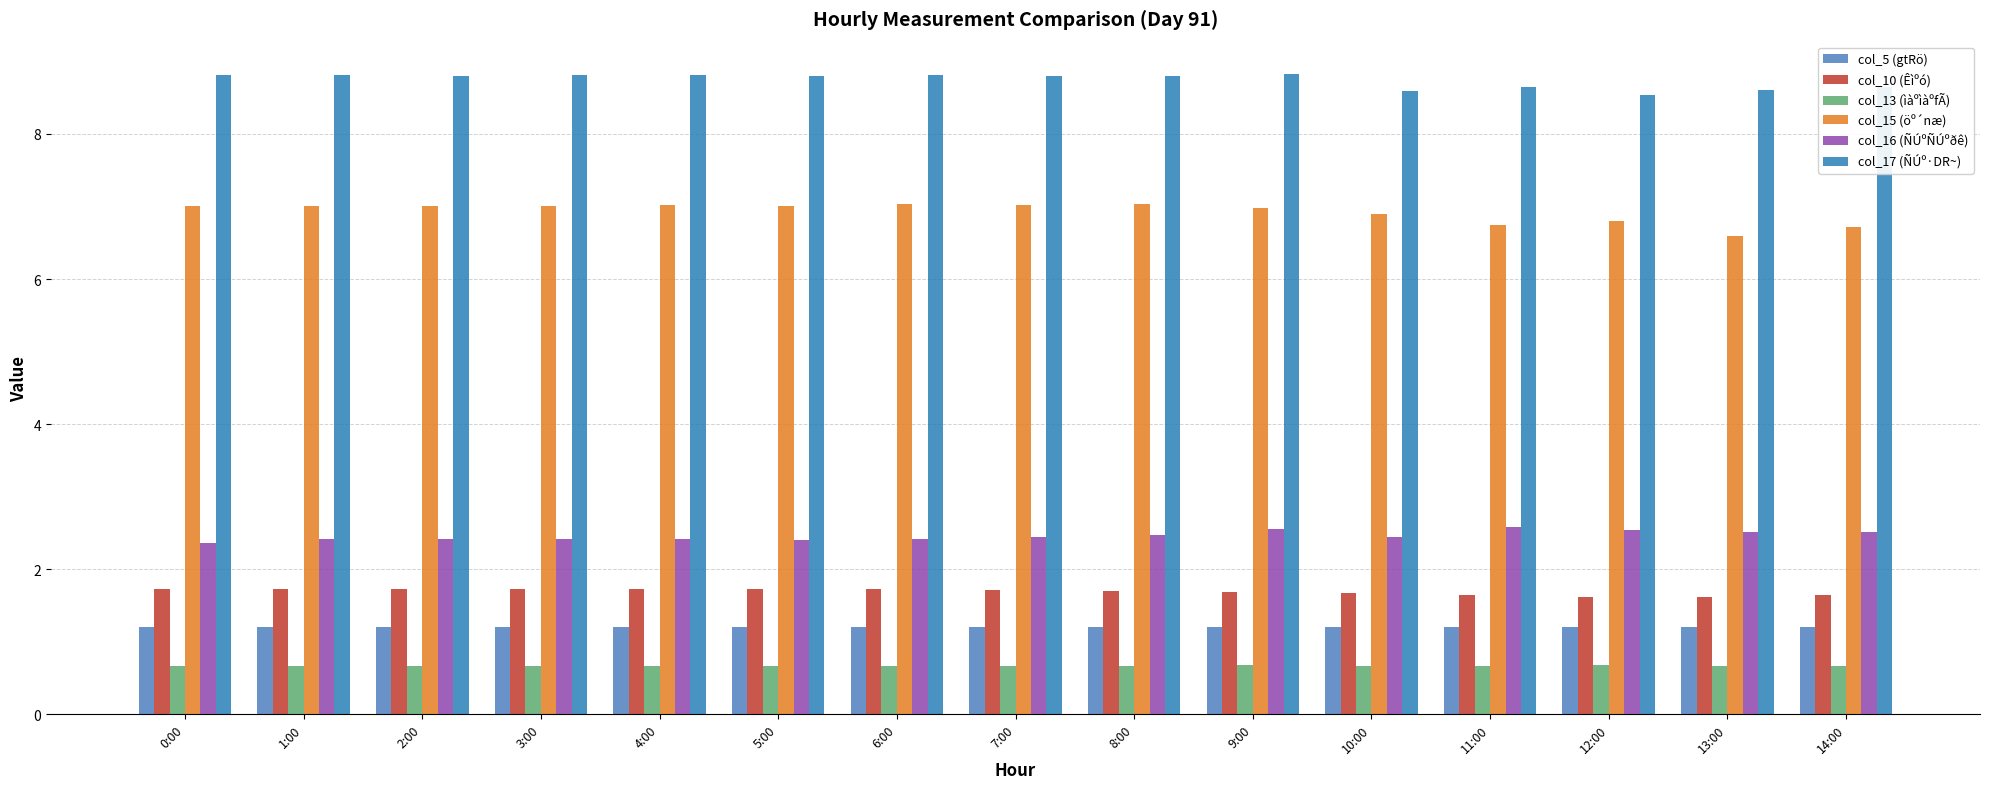

Read the col_13 (ìàºìàºfÃ) value at 14:00.

0.7